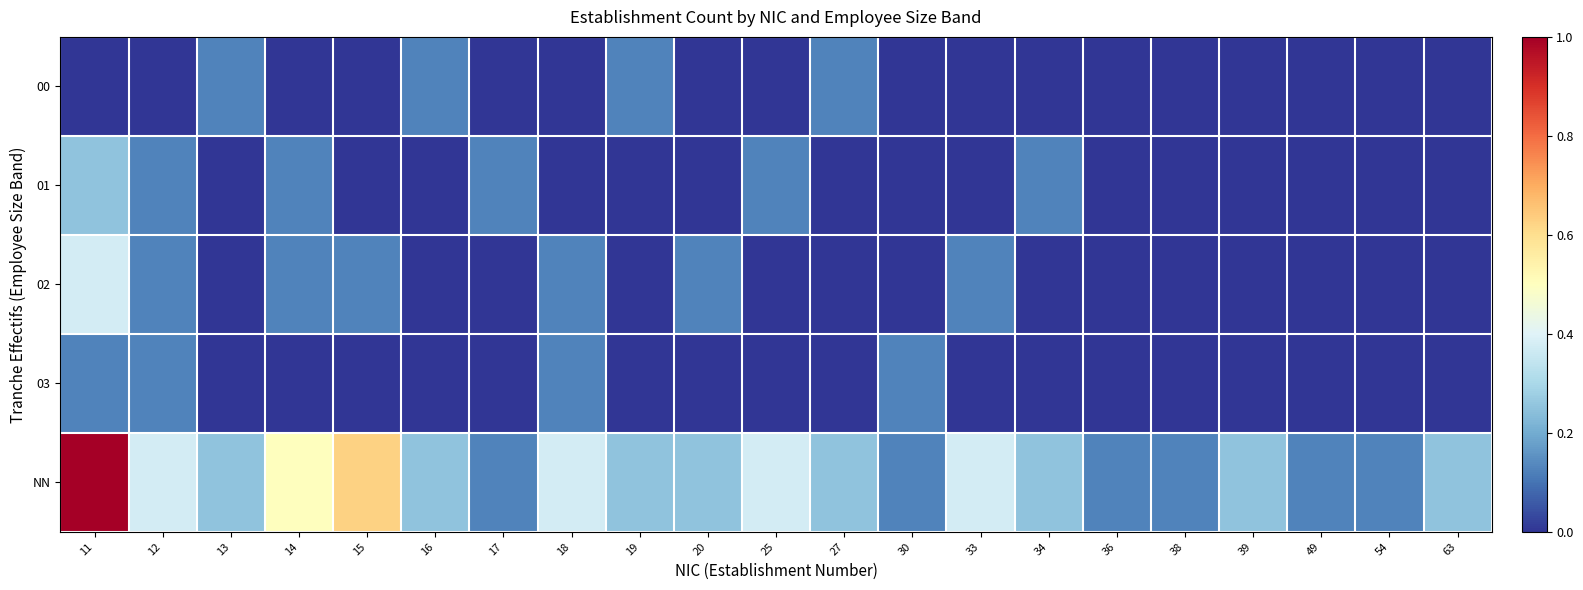

At how many categories does at least one series exceed 0?

21